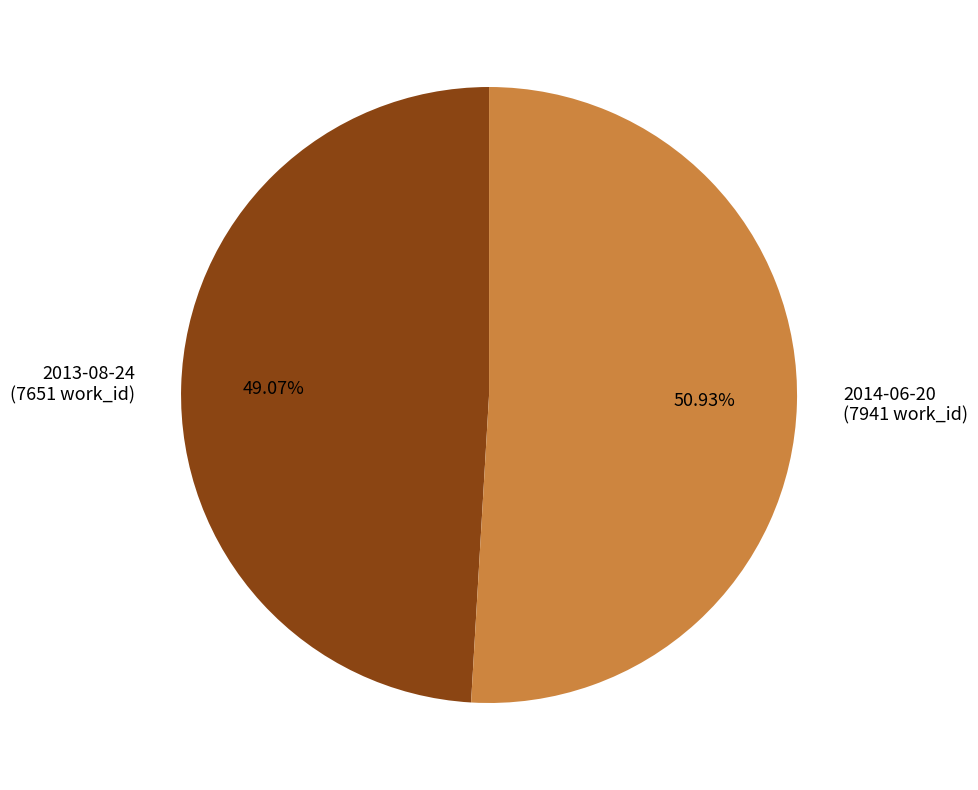

To the nearest percent, what percentage of the pie is 2014-06-20?

51%